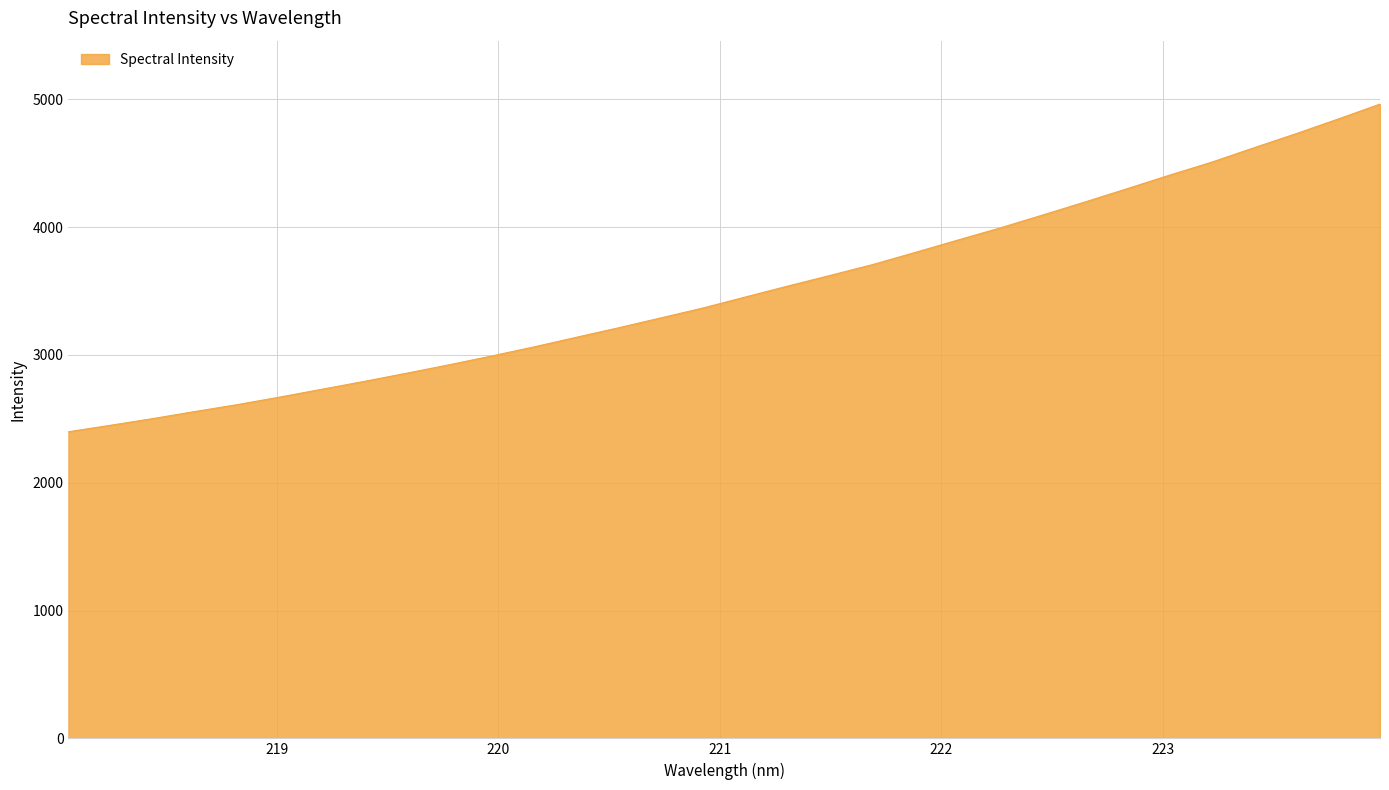

What is the greatest value displayed?

4962.0